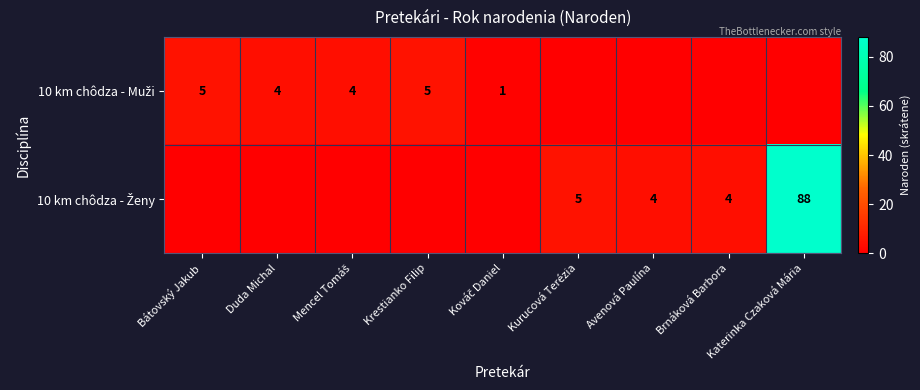

At which label does 10 km chôdza - Muži reach its peak?

Bátovský Jakub